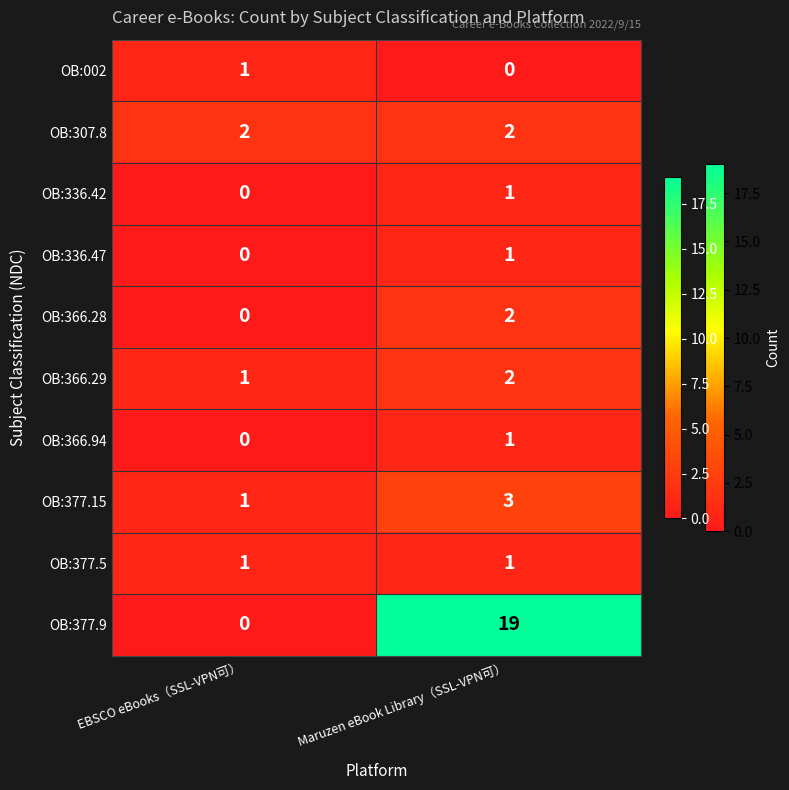

Is the value of OB:377.5 at Maruzen eBook Library（SSL-VPN可） greater than the value of OB:366.29 at Maruzen eBook Library（SSL-VPN可）?

No